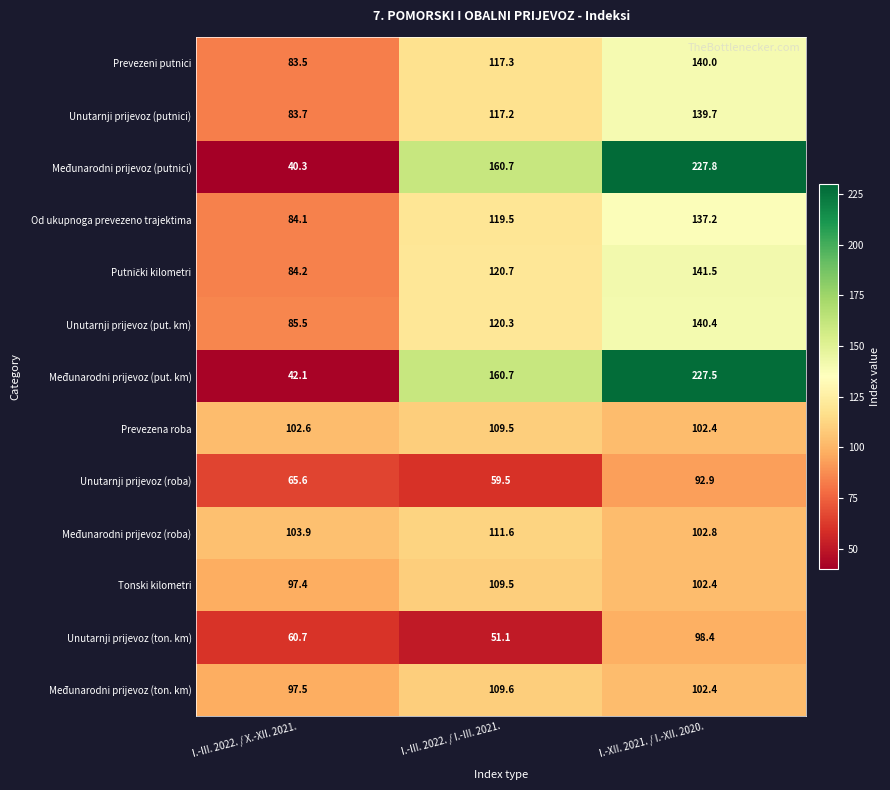

At which category is the sum across all series the highest?

I.-XII. 2021. / I.-XII. 2020.